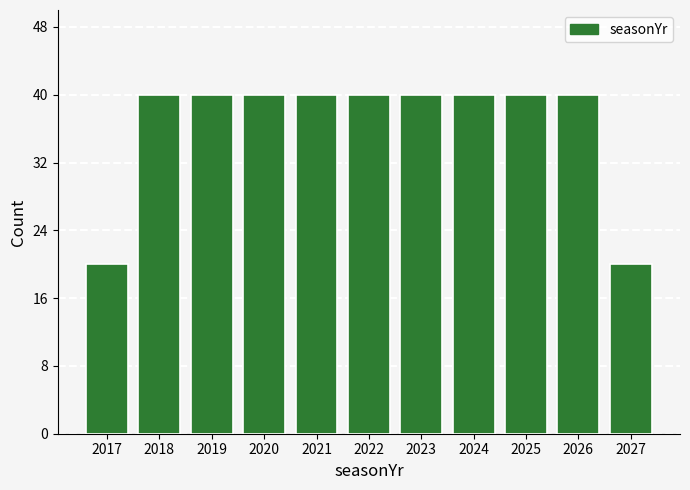

Reading right to left, transcribe all the data shown in this chart.

20	40	40	40	40	40	40	40	40	40	20